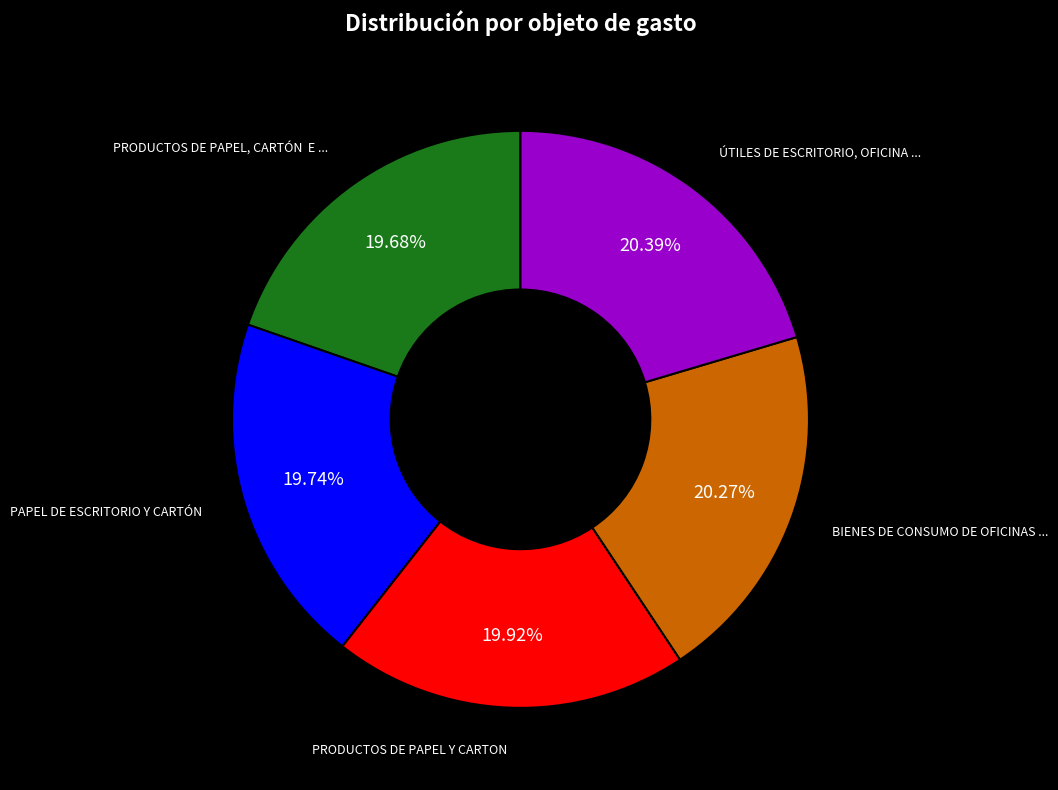

Is there any slice that represents more than half of the pie?

No